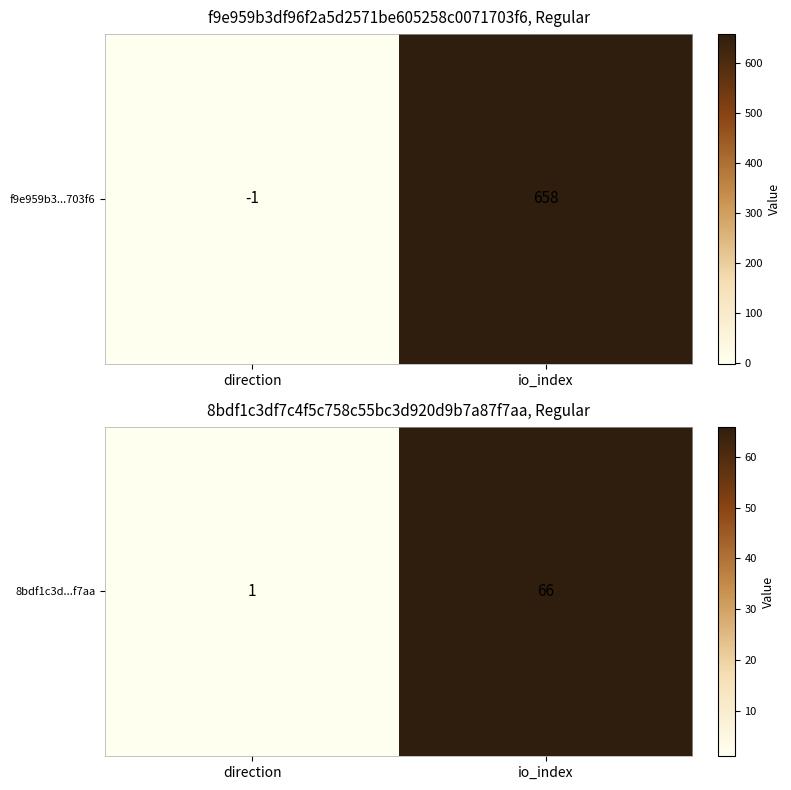

What is the average value?

34